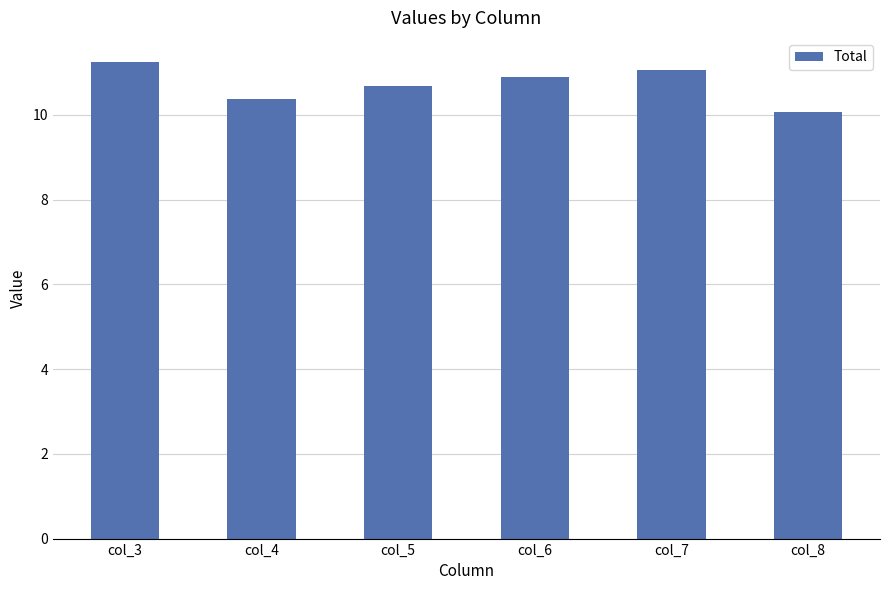

Does the chart contain any negative values?

No